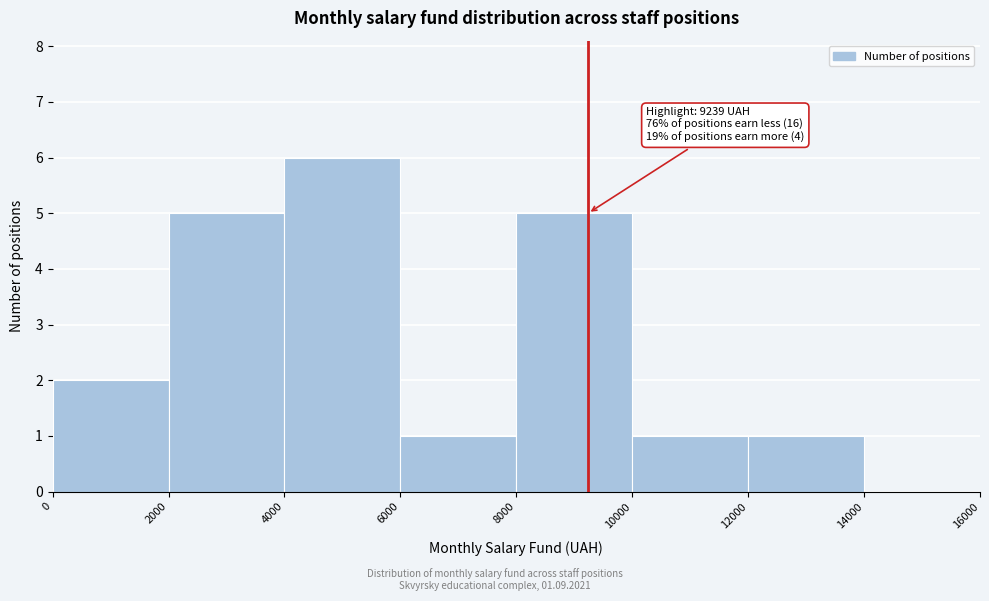

Which range on the x-axis has the tallest bar?

4000 to 6000